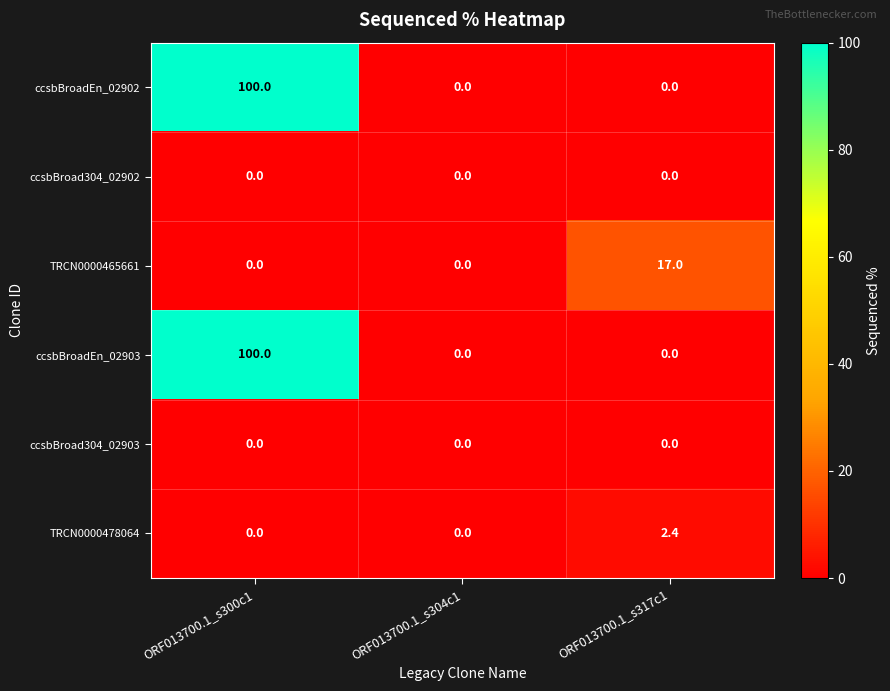

Is the value of ccsbBroad304_02902 at ORF013700.1_s317c1 greater than the value of ccsbBroadEn_02903 at ORF013700.1_s300c1?

No